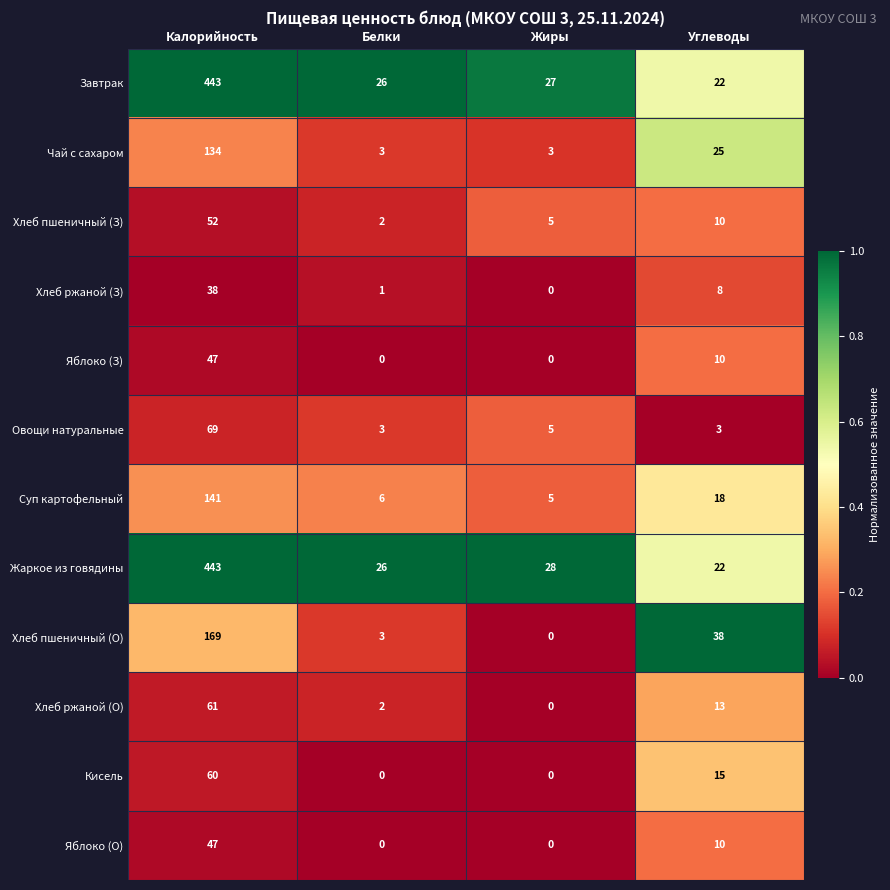

List the labels in order of Завтрак value, largest first.

Калорийность, Жиры, Белки, Углеводы